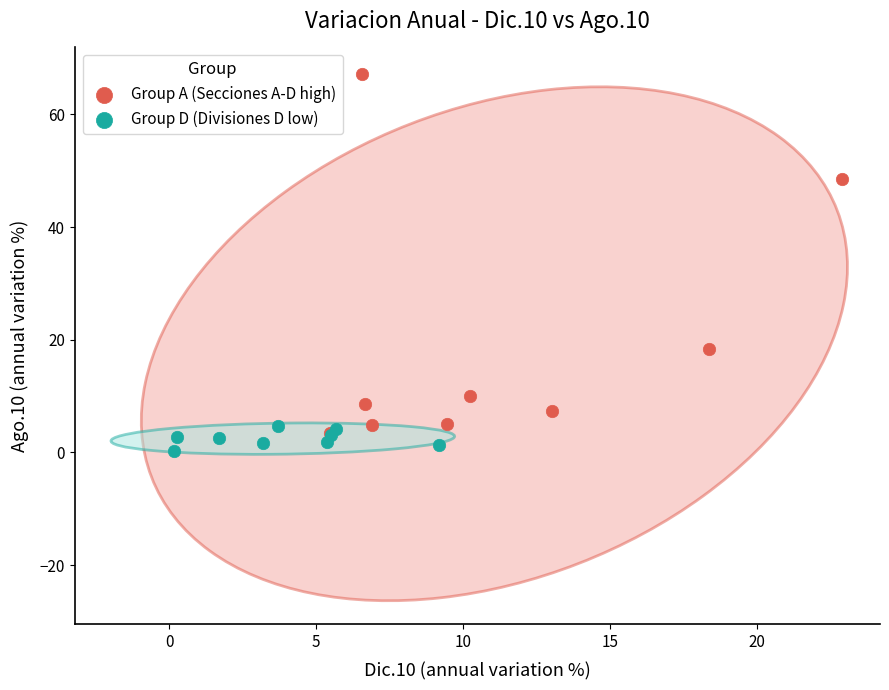

Which series contains the highest Y value?

Group A (Secciones A-D high)